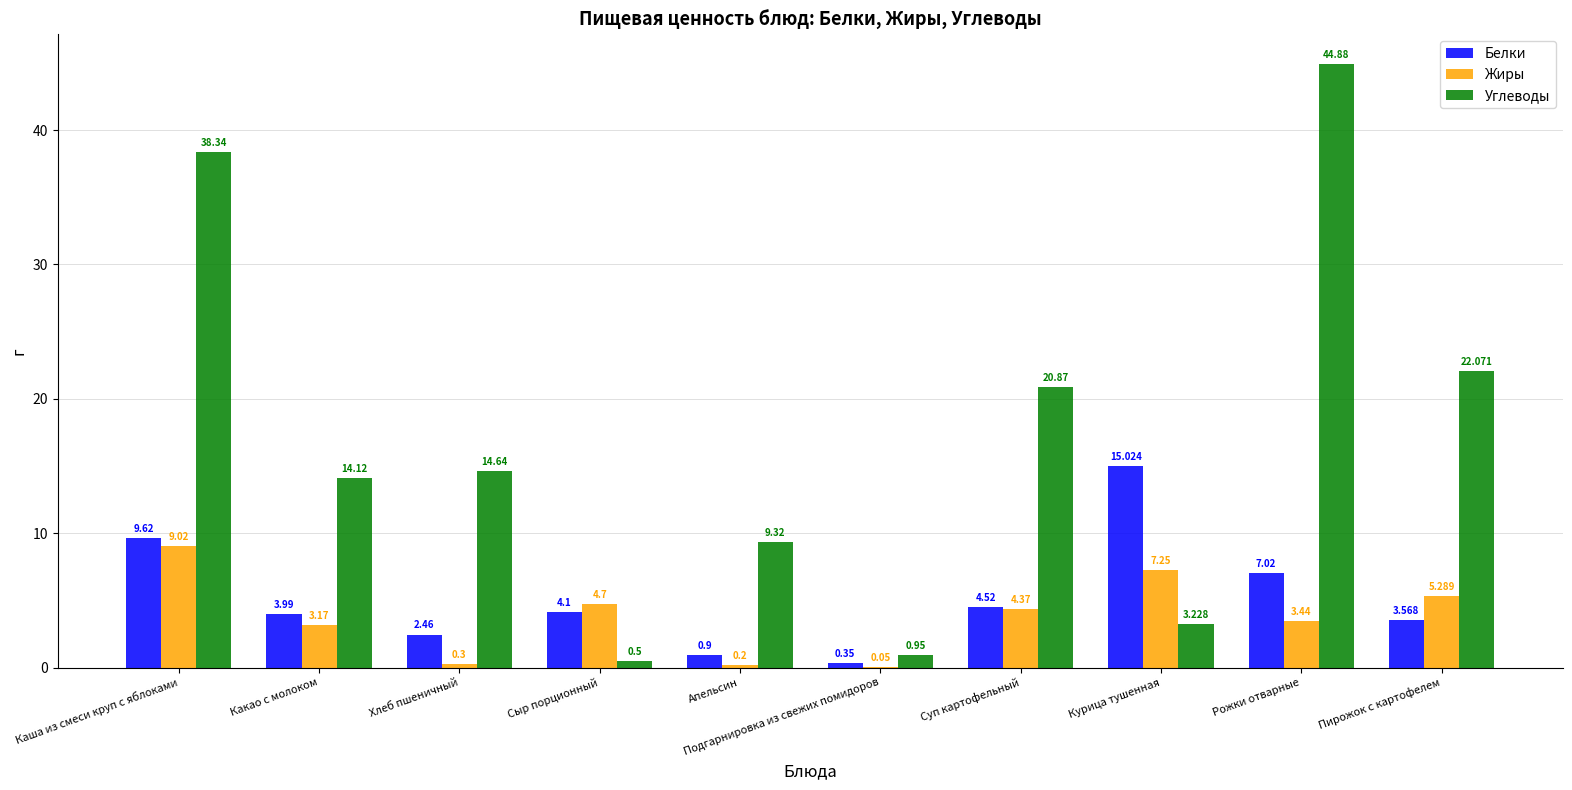

At which category is the sum across all series the highest?

Каша из смеси круп с яблоками